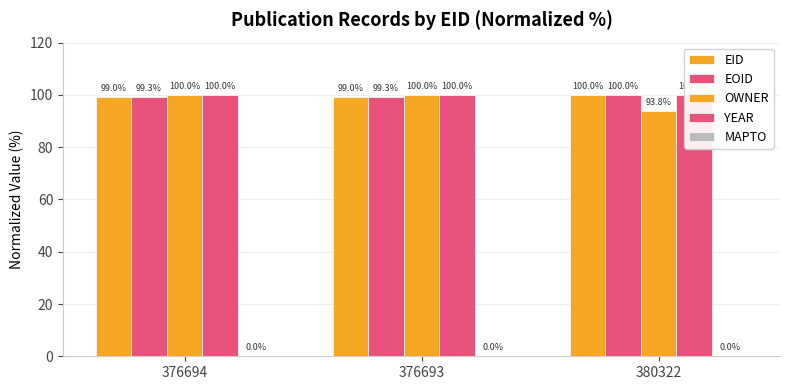

Is it true that EID equals 99.0 at 376694?

True